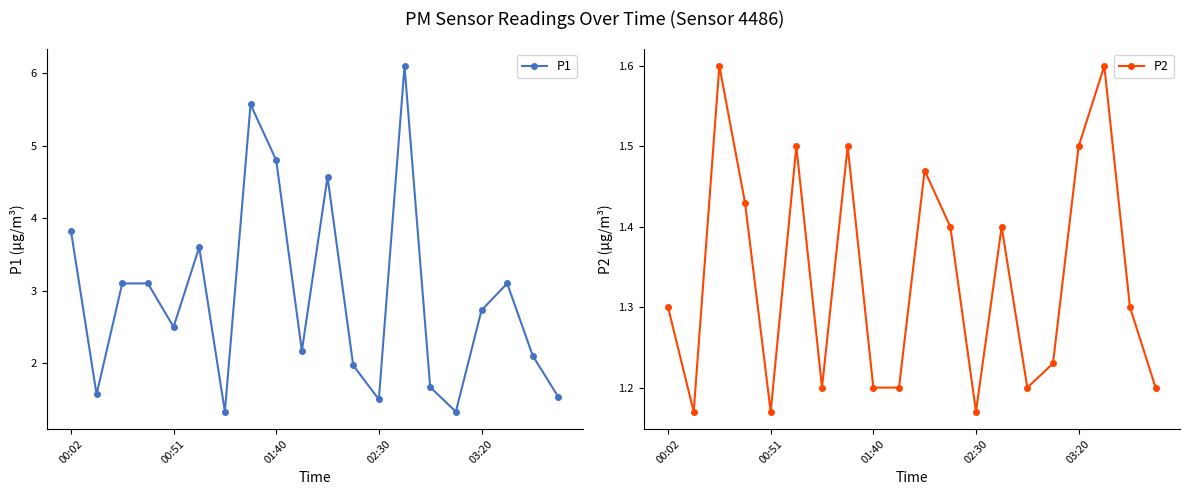

How many lines are shown in the chart?

2